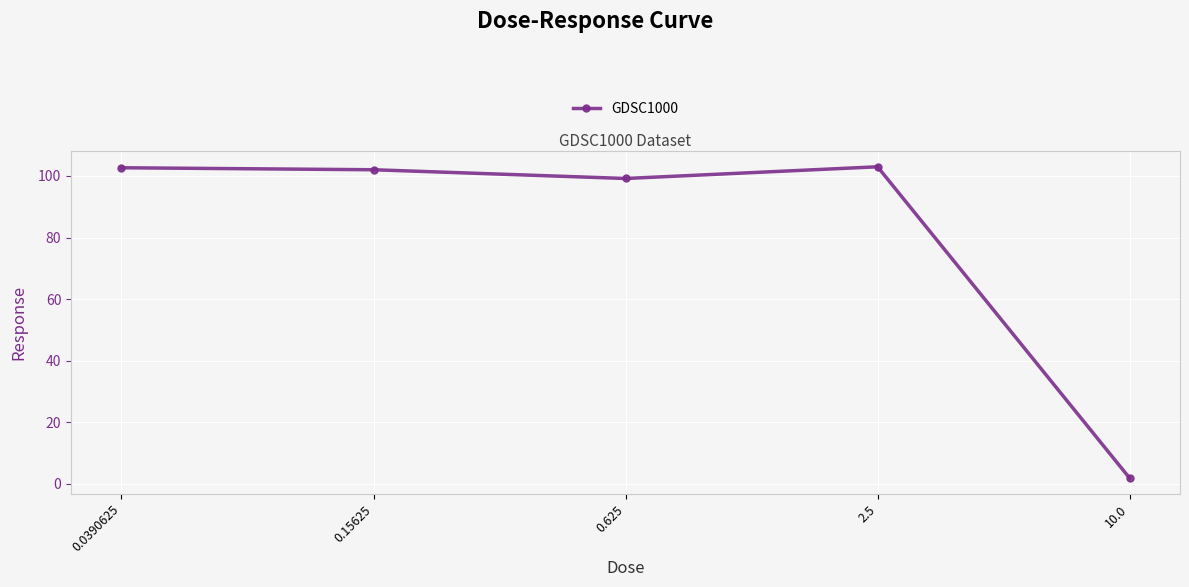

What is the difference between the values at 0.625 and 2.5?

3.8